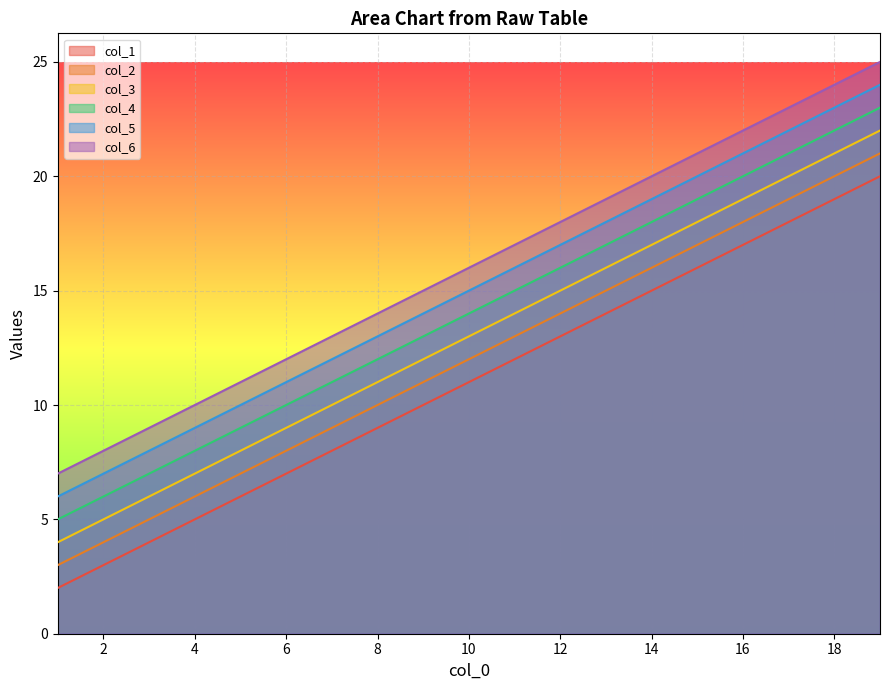

Is it true that col_3 equals 9 at 6?

True